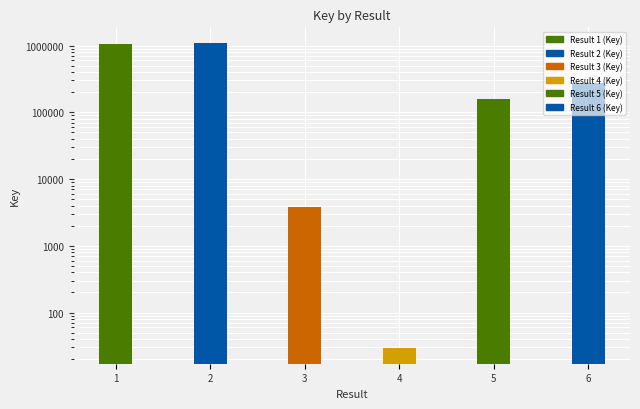

List the labels in order of value, smallest first.

4, 3, 5, 6, 1, 2